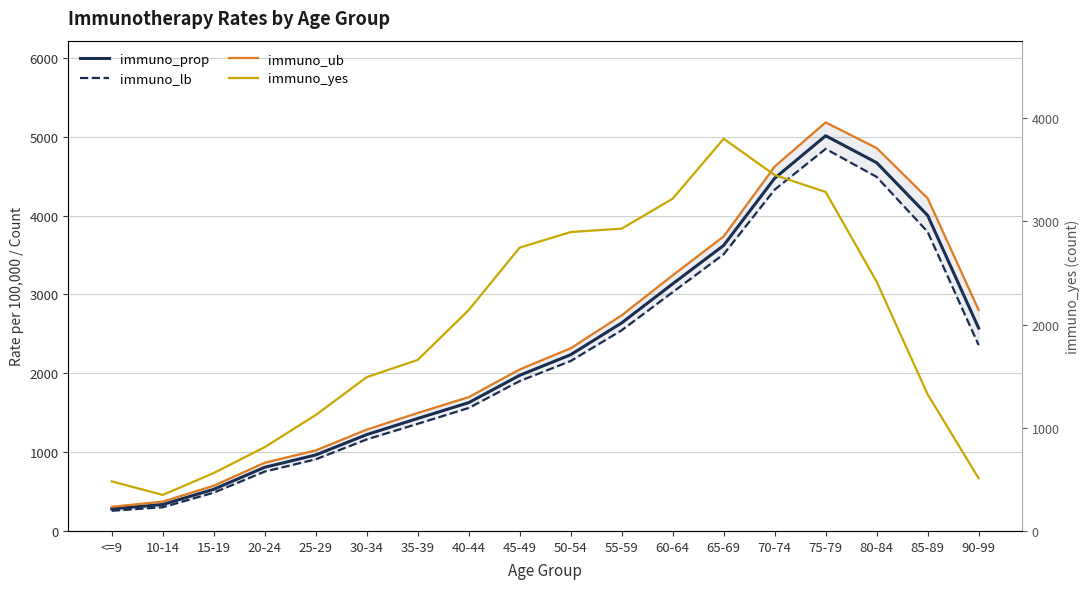

At 65-69, list the series in order from smallest to largest.

immuno_lb, immuno_prop, immuno_ub, immuno_yes